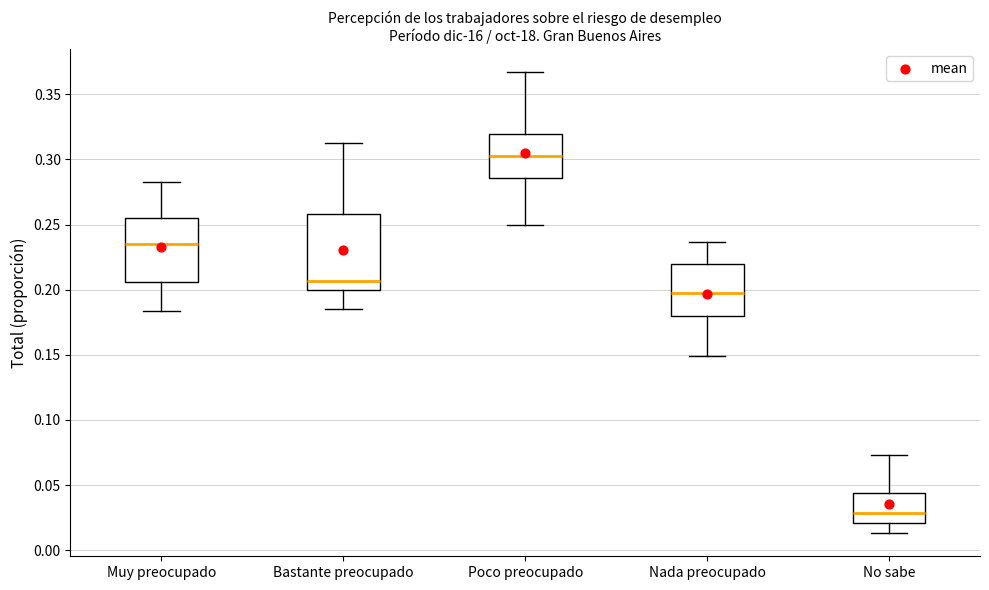

Reading left to right, read every box against the y-axis: the position of its median line, the range the box covers, and the ends of its whiskers. The values are not printed on the chart, so give them approximately, as read against the axis.

Muy preocupado: median 0.235, box 0.205 to 0.255, whiskers 0.185 to 0.285
Bastante preocupado: median 0.205, box 0.200 to 0.260, whiskers 0.185 to 0.315
Poco preocupado: median 0.305, box 0.285 to 0.320, whiskers 0.250 to 0.365
Nada preocupado: median 0.200, box 0.180 to 0.220, whiskers 0.150 to 0.235
No sabe: median 0.030, box 0.020 to 0.045, whiskers 0.015 to 0.075